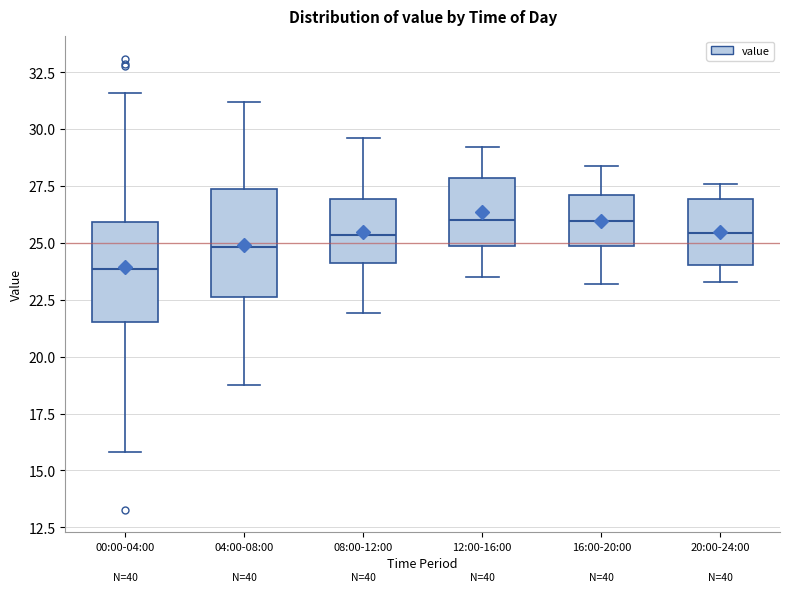

Reading left to right, read every box against the y-axis: the position of its median line, the range the box covers, and the ends of its whiskers. The values are not printed on the chart, so give them approximately, as read against the axis.

00:00-04:00: median 24.0, box 21.5 to 26.0, whiskers 16.0 to 31.5
04:00-08:00: median 25.0, box 22.5 to 27.5, whiskers 19.0 to 31.0
08:00-12:00: median 25.5, box 24.0 to 27.0, whiskers 22.0 to 29.5
12:00-16:00: median 26.0, box 25.0 to 28.0, whiskers 23.5 to 29.0
16:00-20:00: median 26.0, box 25.0 to 27.0, whiskers 23.0 to 28.5
20:00-24:00: median 25.5, box 24.0 to 27.0, whiskers 23.5 to 27.5